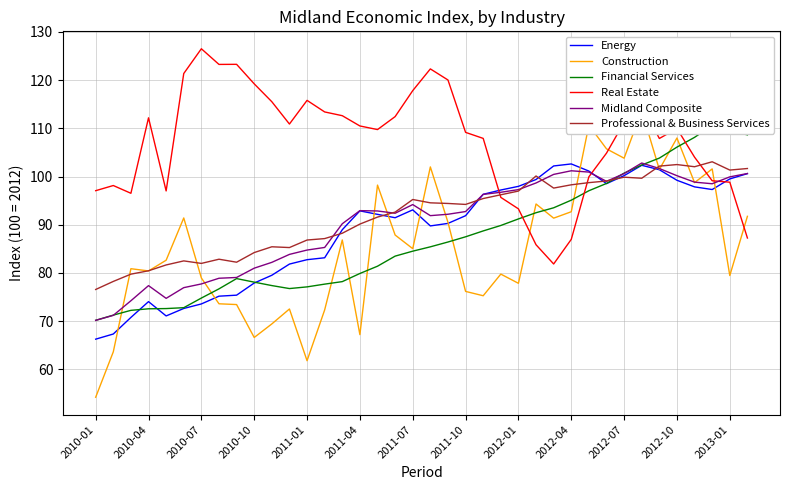

The Construction series shows 105.7 at 29. True or false?

True